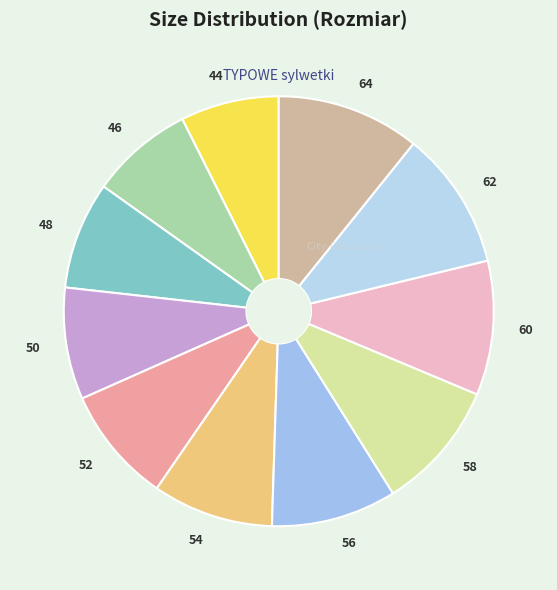

Combined, do 48 and 54 account for over 50%?

No